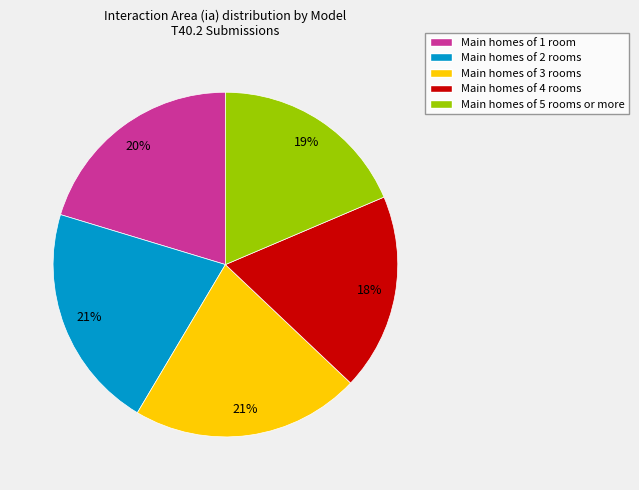

Which has a higher value, Main homes of 1 room or Main homes of 5 rooms or more?

Main homes of 1 room